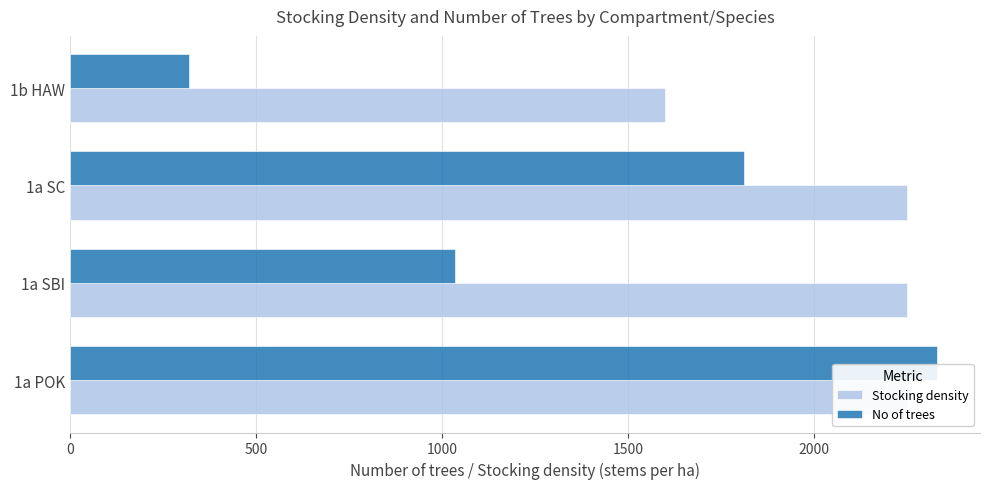

Which series has the widest spread of values?

No of trees